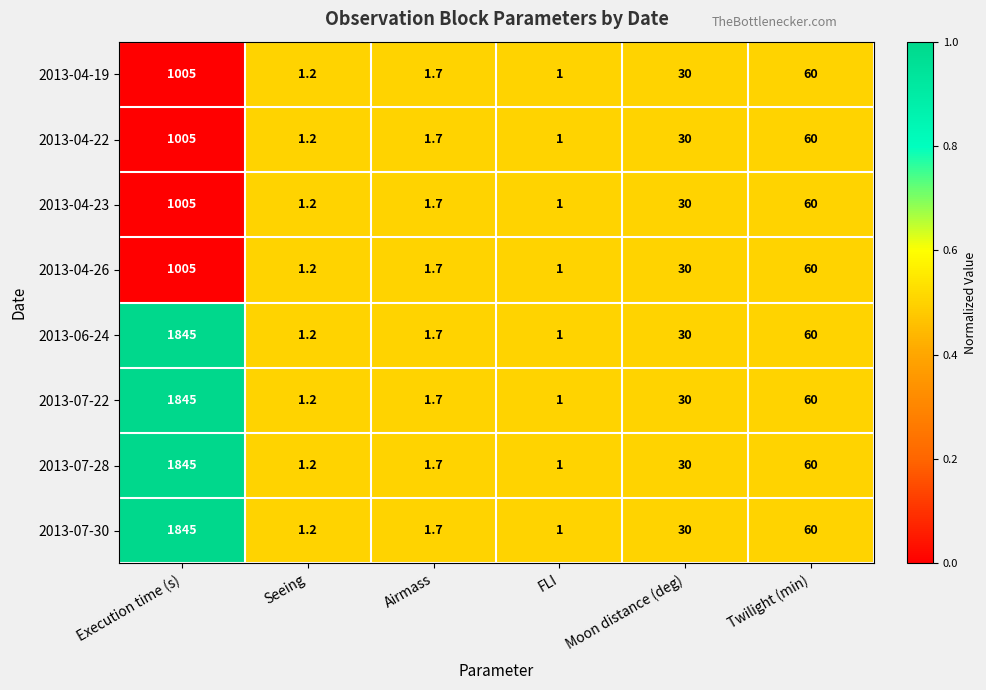

What is the difference between the maximum and minimum values in the 2013-04-26 series?

1004.0